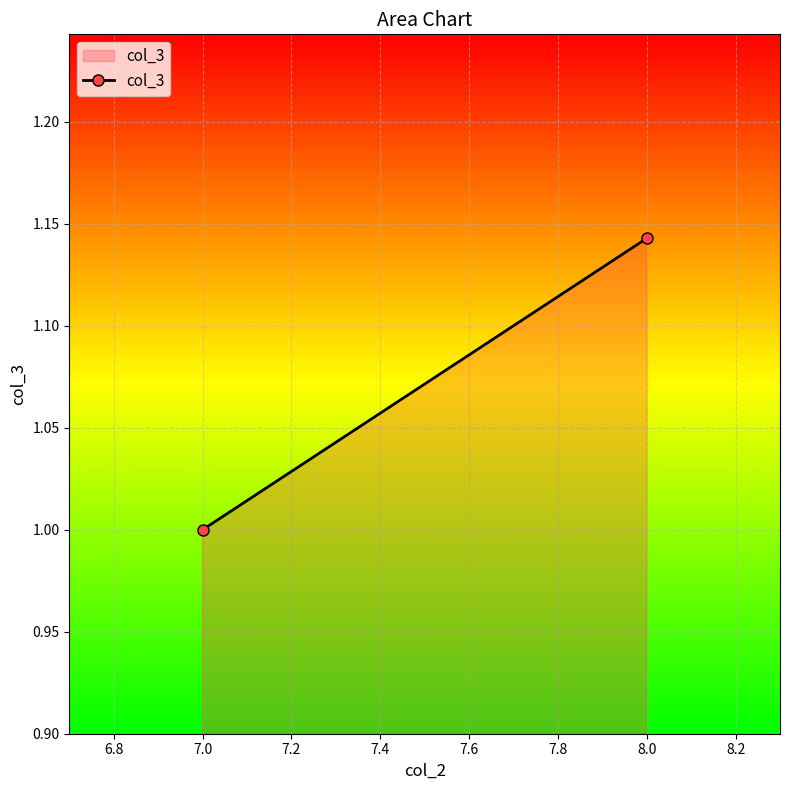

Rank the categories by value from highest to lowest.

8.0, 7.0